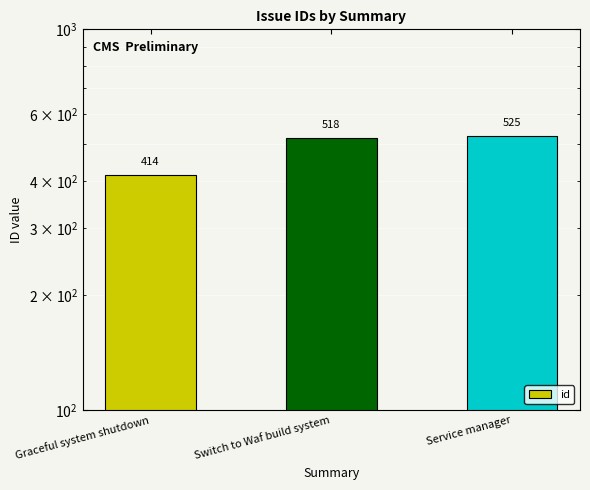

Approximately how many times larger is the value at Service manager compared to Switch to Waf build system?

1.0